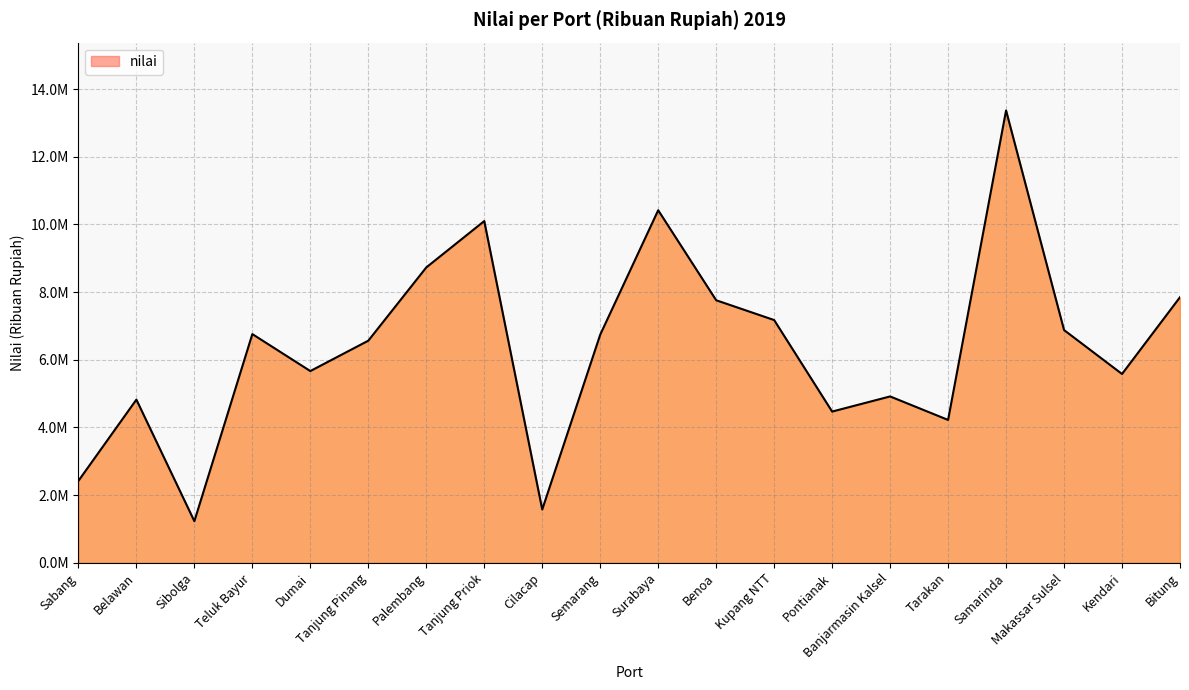

Rank the categories by value from lowest to highest.

Sibolga, Cilacap, Sabang, Tarakan, Pontianak, Belawan, Banjarmasin Kalsel, Kendari, Dumai, Tanjung Pinang, Semarang, Teluk Bayur, Makassar Sulsel, Kupang NTT, Benoa, Bitung, Palembang, Tanjung Priok, Surabaya, Samarinda